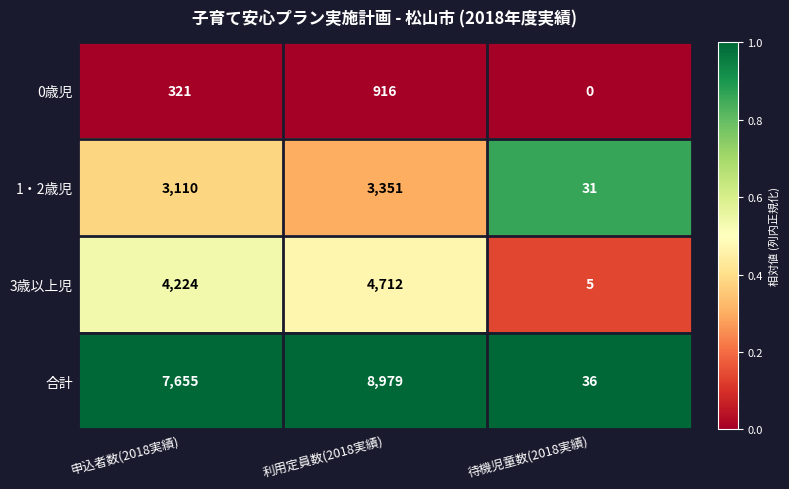

Which series has the largest total across all categories?

合計